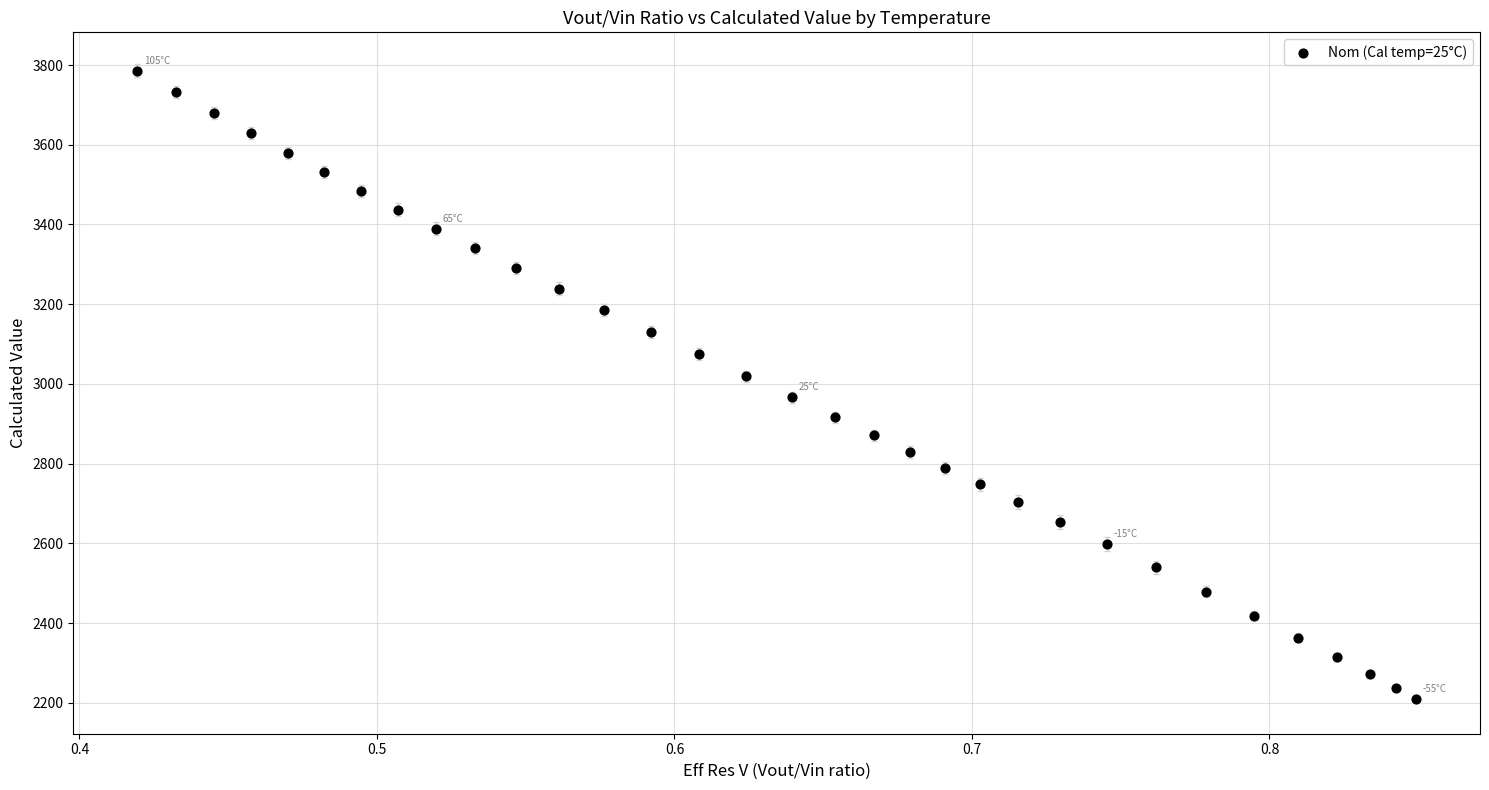

What is the range of Y values (max minus min)?

1576.0